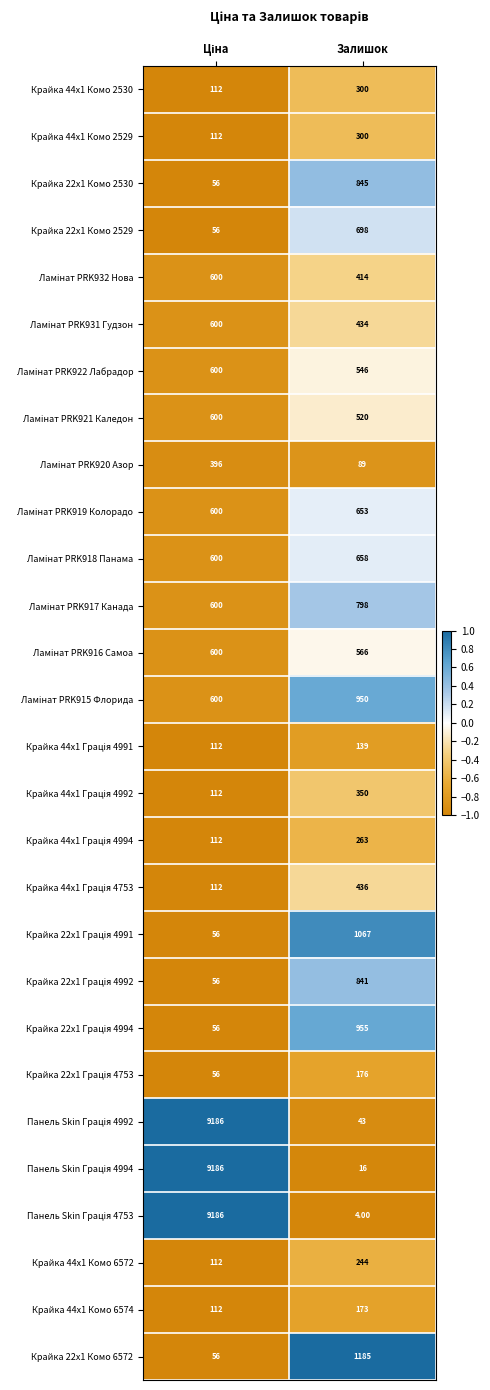

What is the sum of all Крайка 44x1 Комо 6574 values?

285